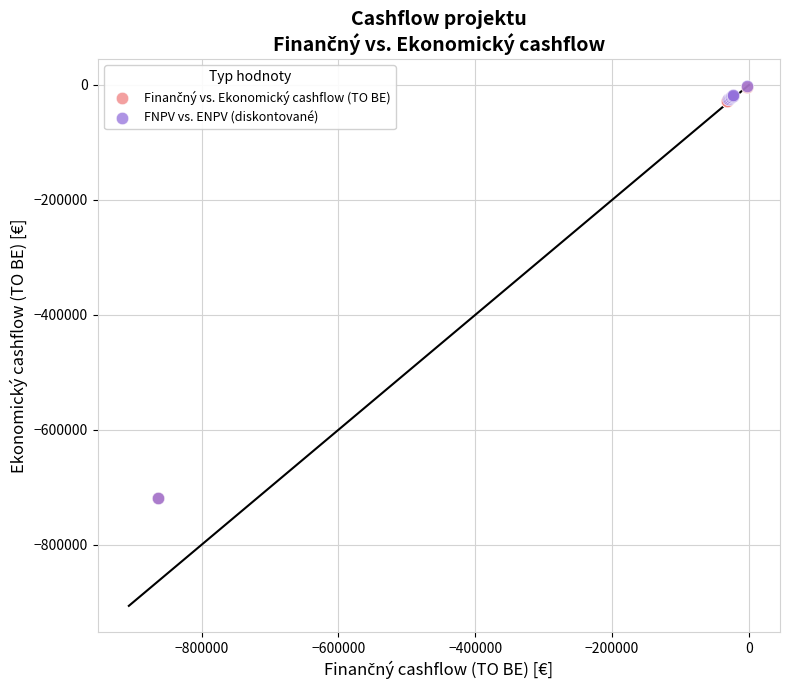

Which series has the largest Y range (max minus min)?

FNPV vs. ENPV (diskontované)